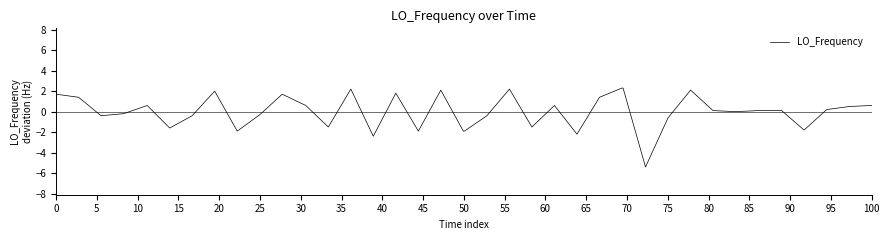

What is the maximum value shown in the chart?

2.3